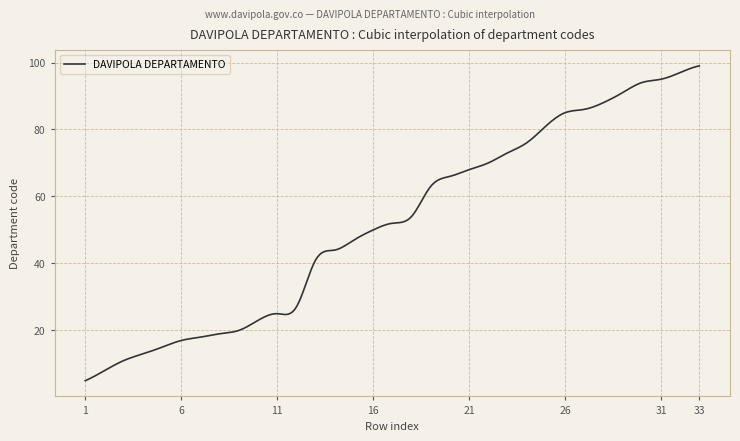

What is the maximum value shown in the chart?

99.0